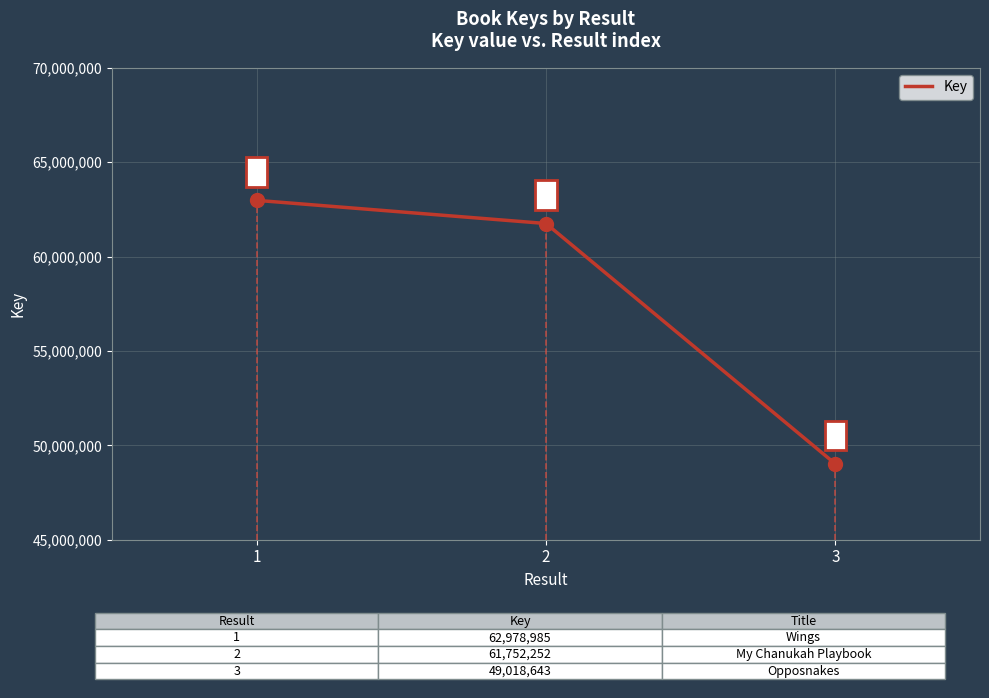

Approximately how many times larger is the value at 1 compared to 2?

1.0